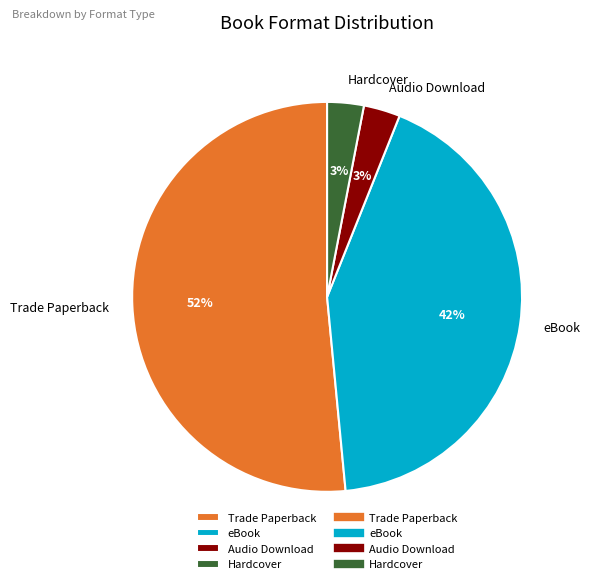

Which category accounts for the majority?

Trade Paperback